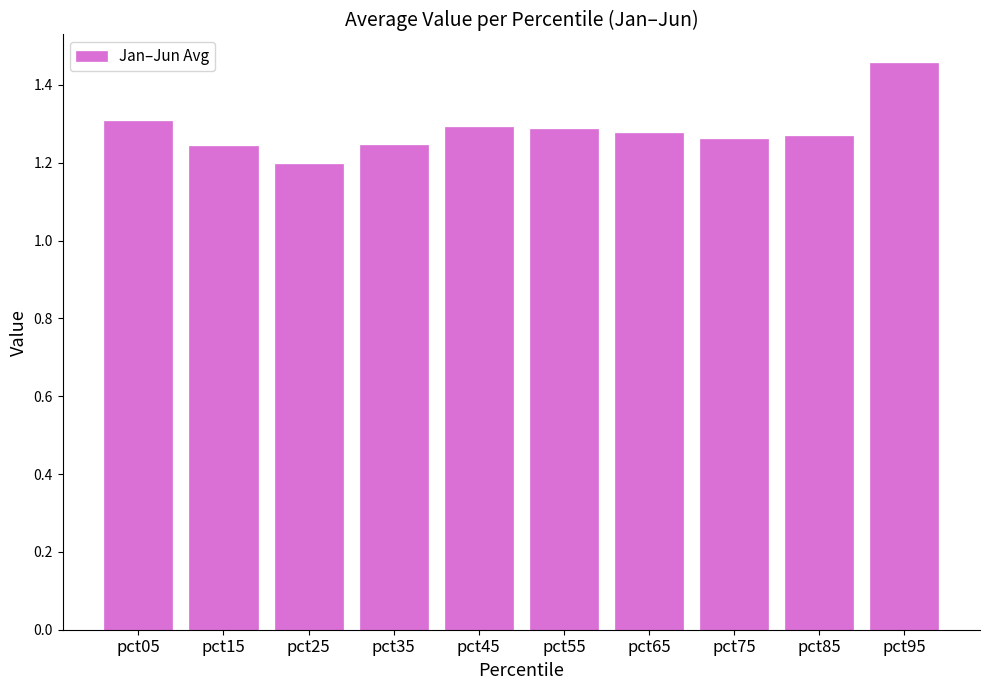

What is the sum of all values?

12.8